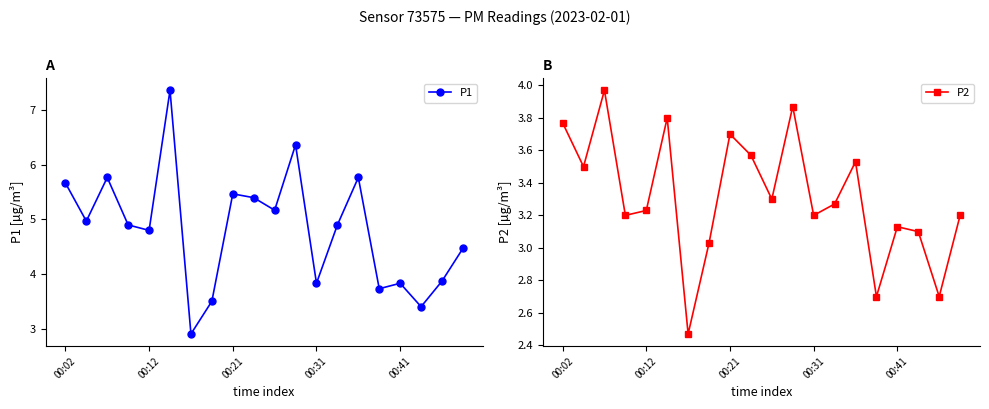

At which label does P1 first exceed 4?

00:02